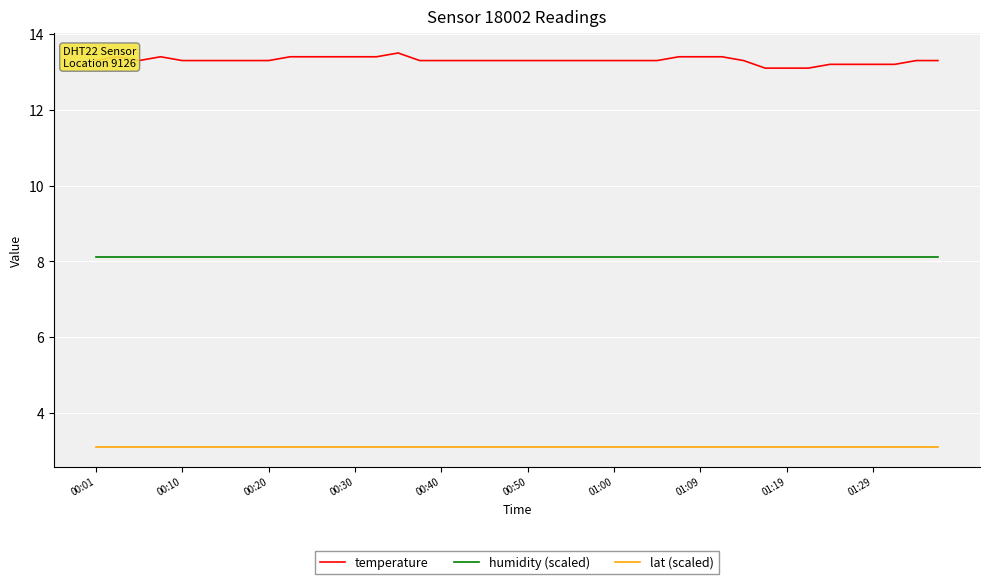

Which series has the widest spread of values?

temperature